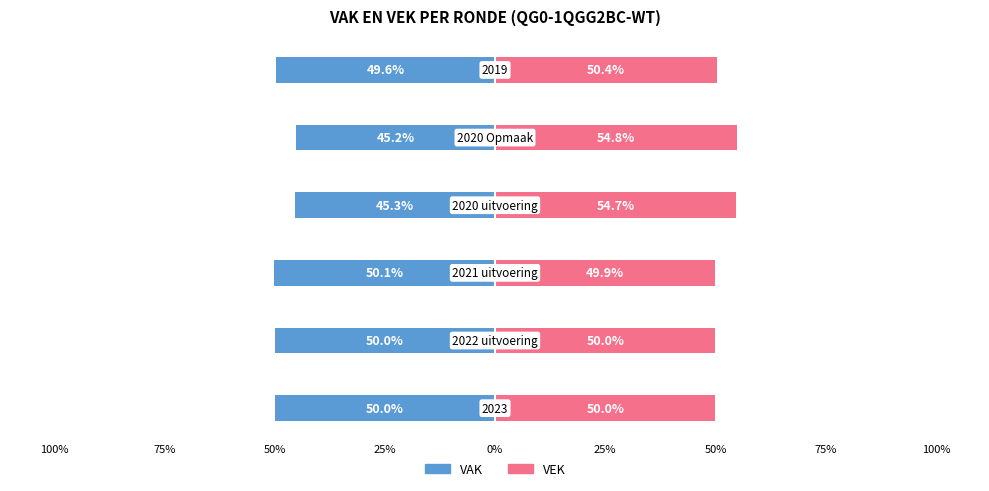

What is the maximum value shown in the chart?

54.8